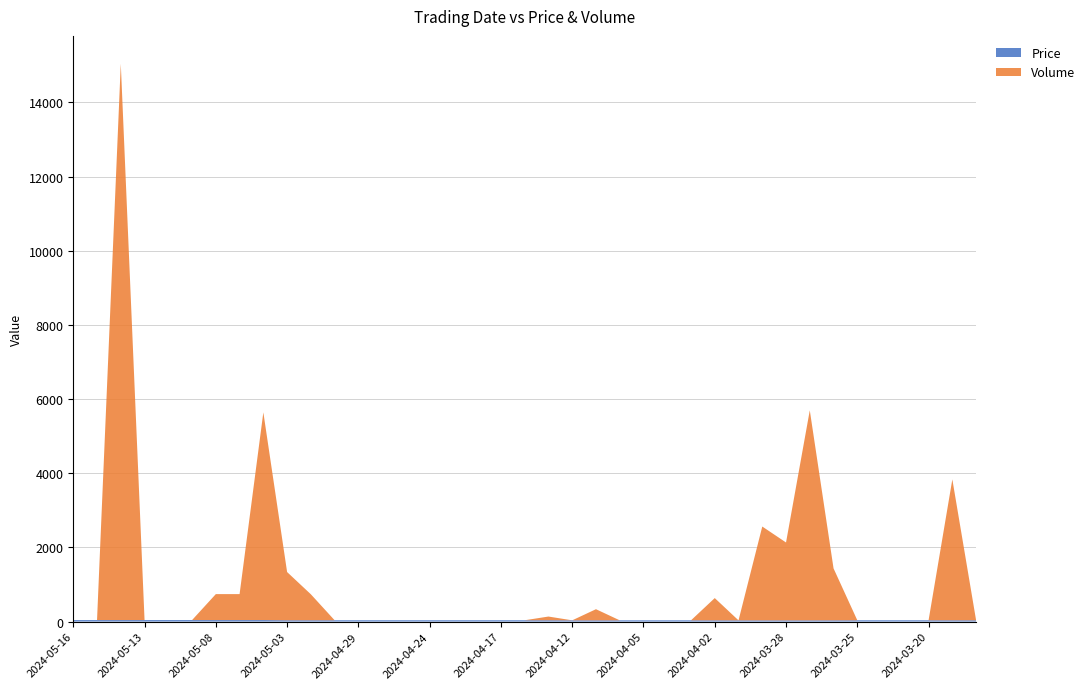

Reading right to left, extract all data points from this chart.

Price: 34.2	34.2	34.2	34.2	34.2	34.2	33.0	32.0	32.0	32.0	32.0	33.0	33.0	33.0	33.0	33.0	33.0	33.0	35.0	35.0	35.0	35.0	35.0	35.0	35.0	35.0	35.0	35.0	35.0	35.0	40.0	40.0	40.0	40.0	40.0	40.0	39.8	39.8	39.8
Volume: 0.0	3800.0	1.0	0.0	0.0	0.0	1400.0	5663.0	2100.0	2530.0	0.0	600.0	0.0	0.0	0.0	0.0	300.0	0.0	100.0	0.0	0.0	0.0	0.0	0.0	0.0	0.0	0.0	0.0	700.0	1300.0	5601.0	700.0	700.0	0.0	0.0	0.0	15000.0	0.0	0.0